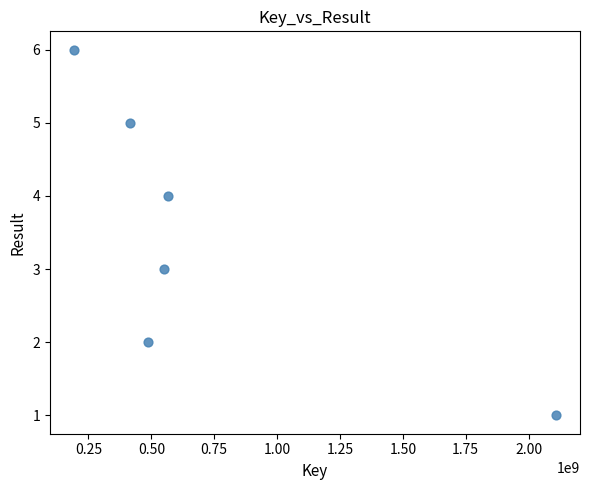

What is the range of Y values (max minus min)?

5